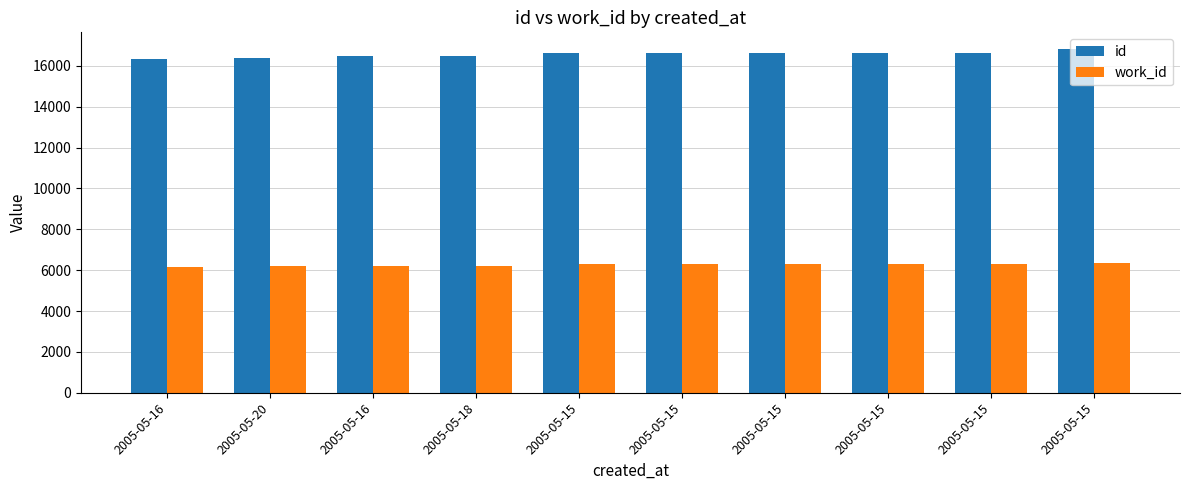

What are all the series names shown in the legend?

id, work_id